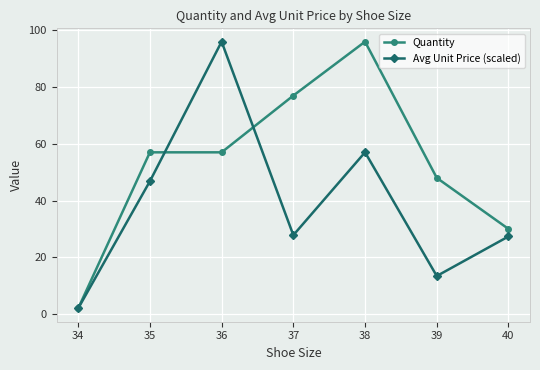

Rank the series by their average value, from lowest to highest.

Avg Unit Price (scaled), Quantity